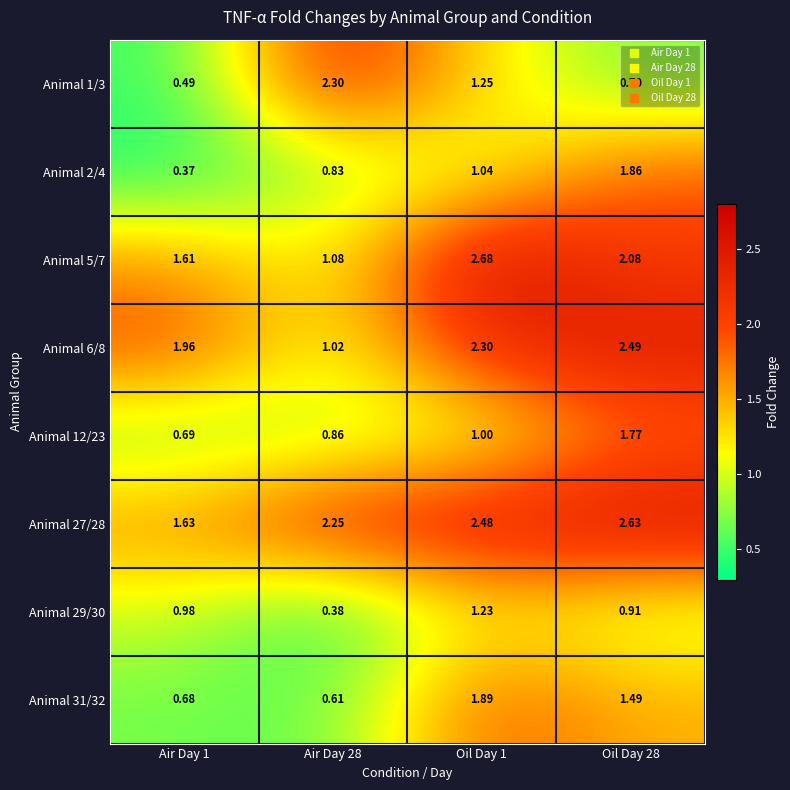

At which category is the sum across all series the highest?

Oil Day 28